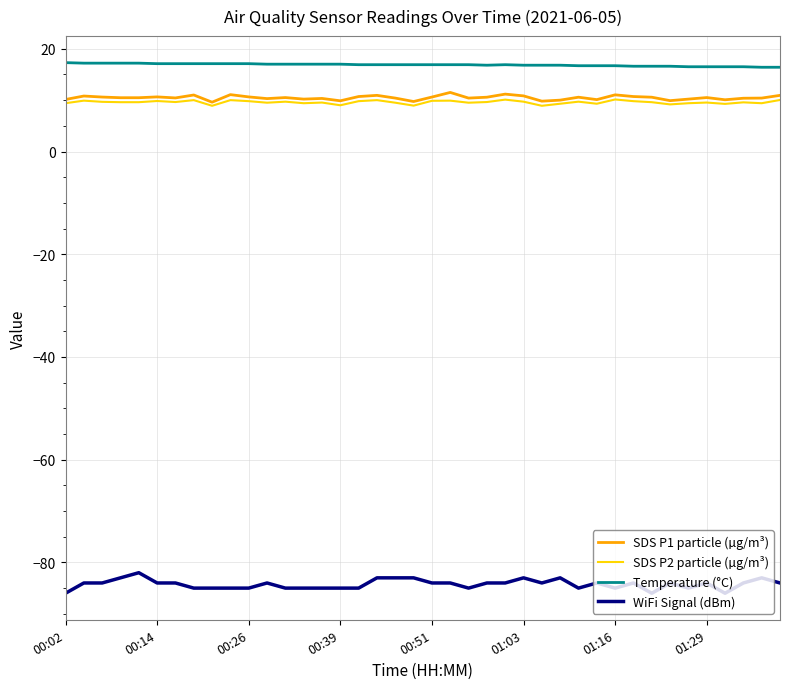

What is the minimum value shown in the chart?

-86.0